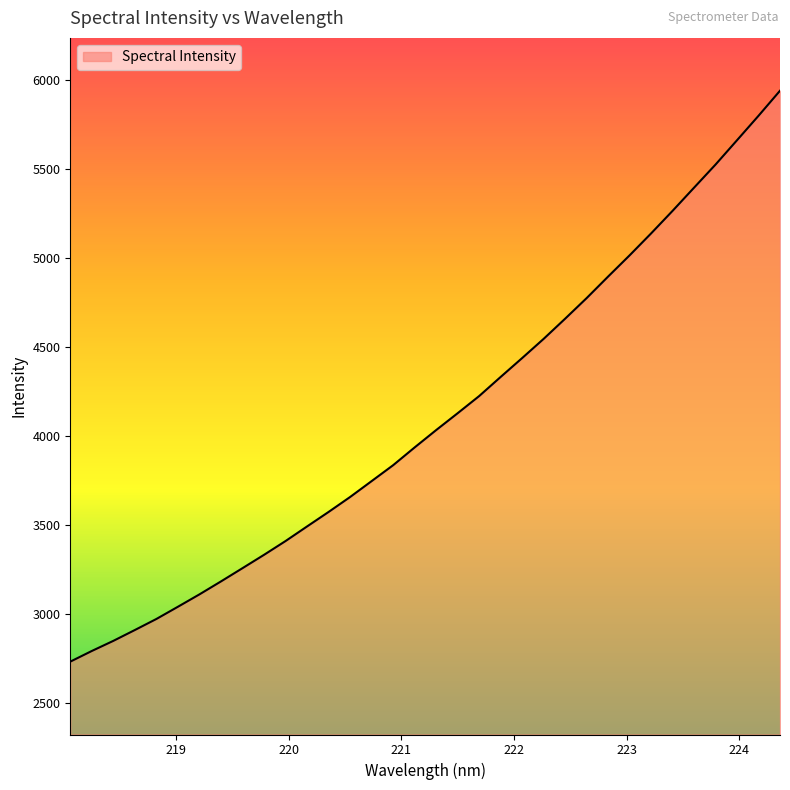

What is the smallest value displayed?

2730.4